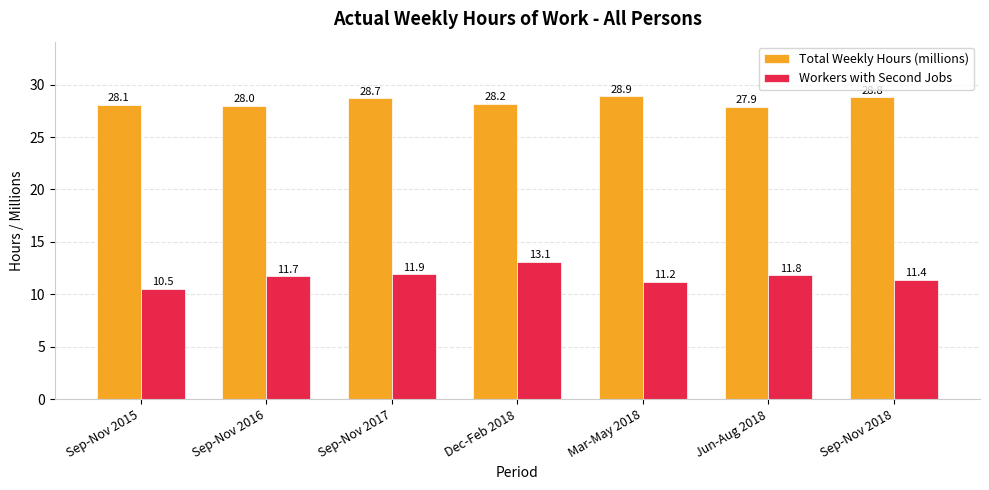

What is the approximate value of Total Weekly Hours (millions) at Sep-Nov 2015?

28.1